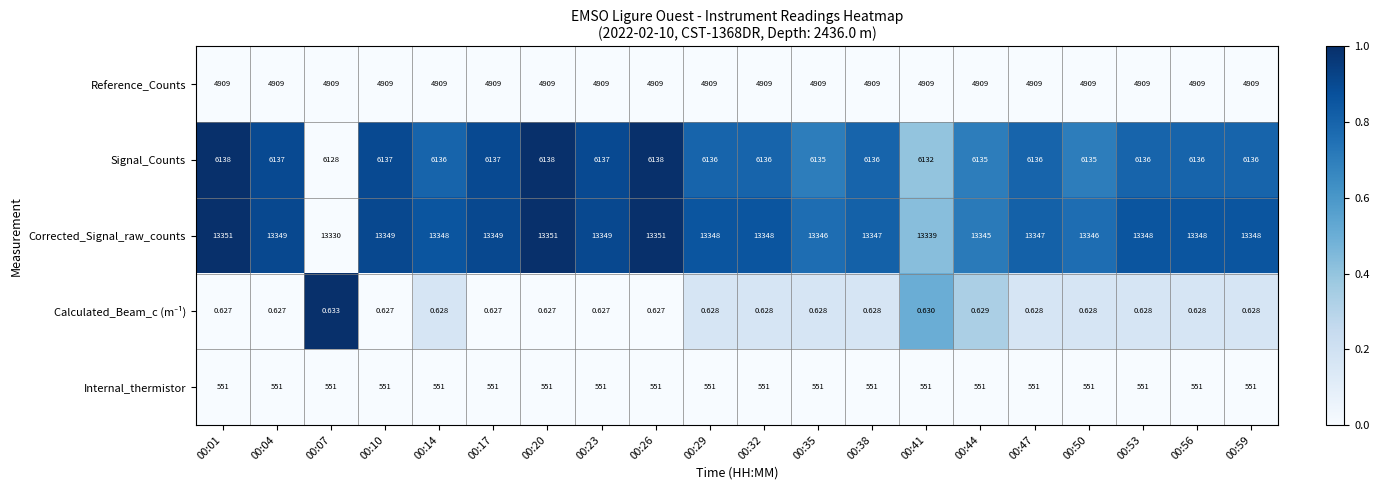

Which series changed the most between 00:23 and 00:38?

Corrected_Signal_raw_counts